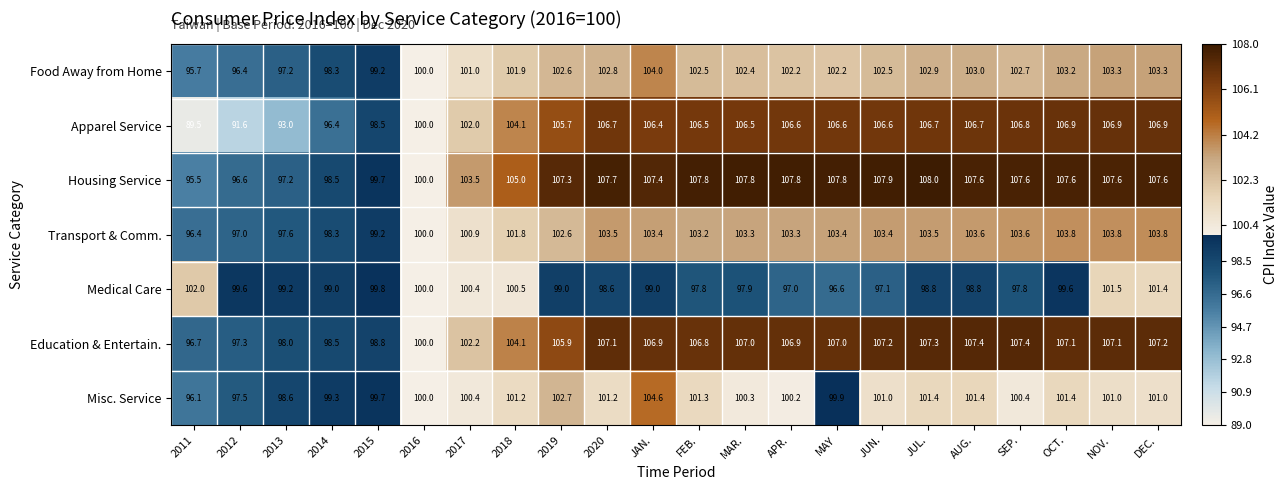

What is the minimum value shown in the chart?

89.5